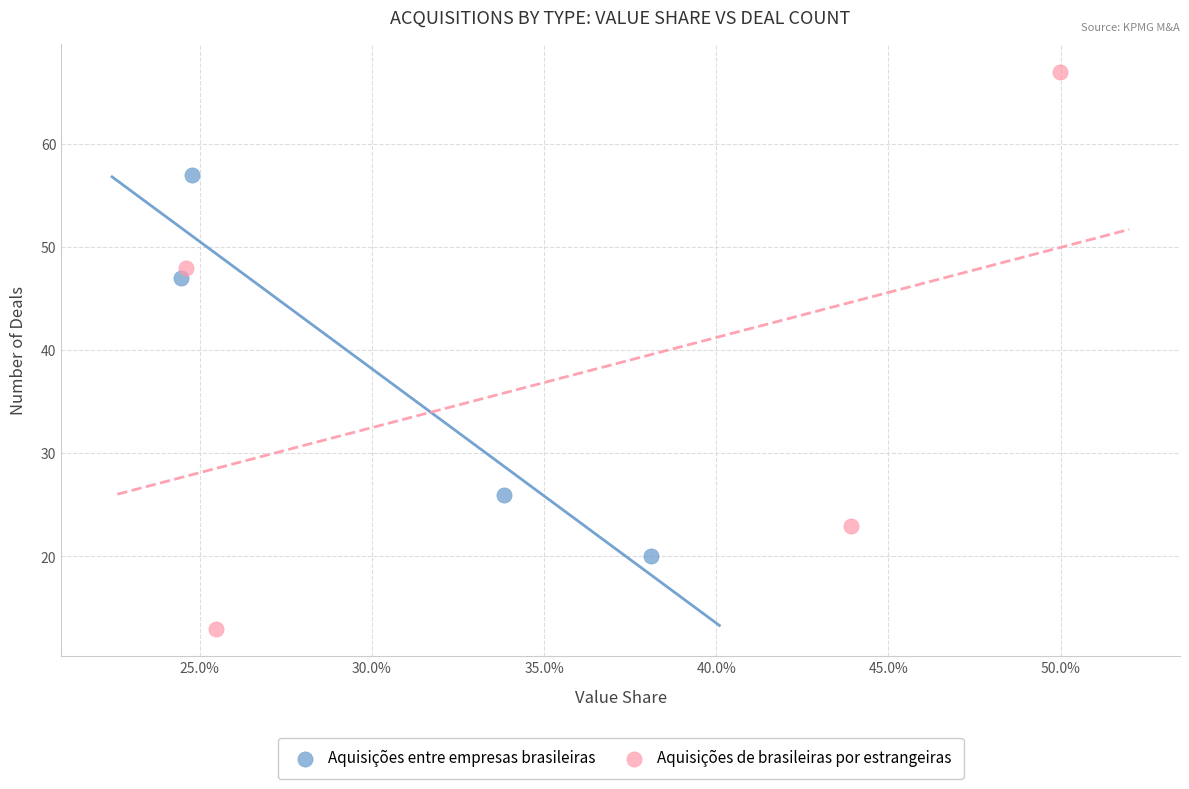

Which series has the widest spread of Y values?

Aquisições de brasileiras por estrangeiras